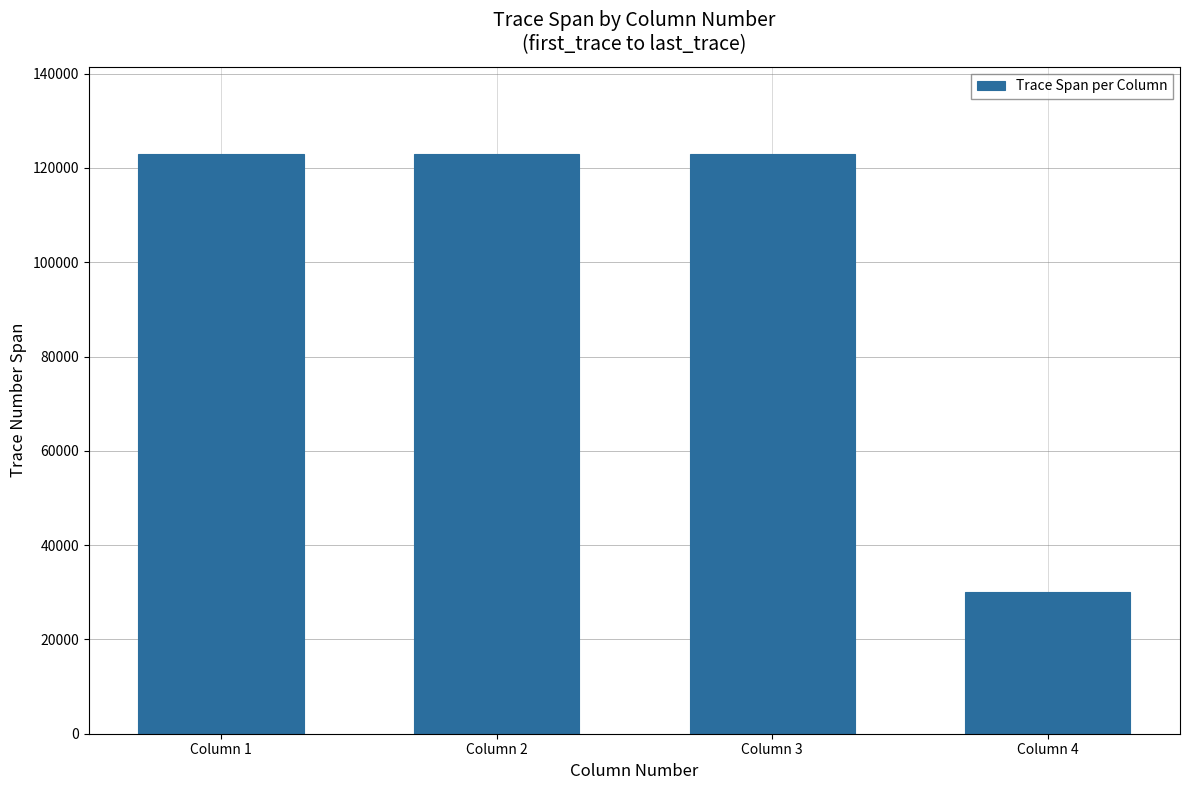

Between Column 4 and Column 1, which is larger?

Column 1